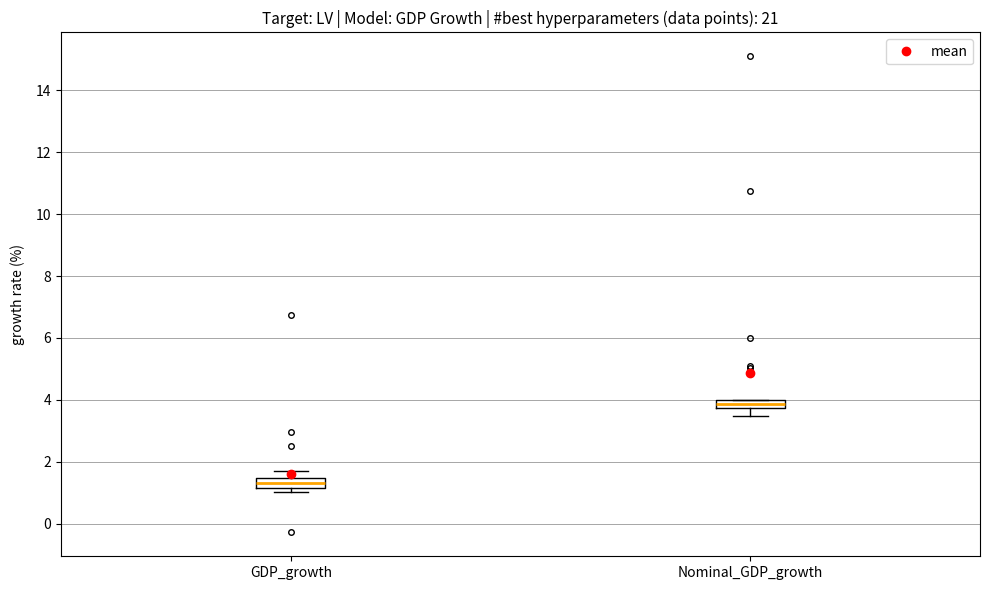

Which box's median line is the highest?

Nominal_GDP_growth